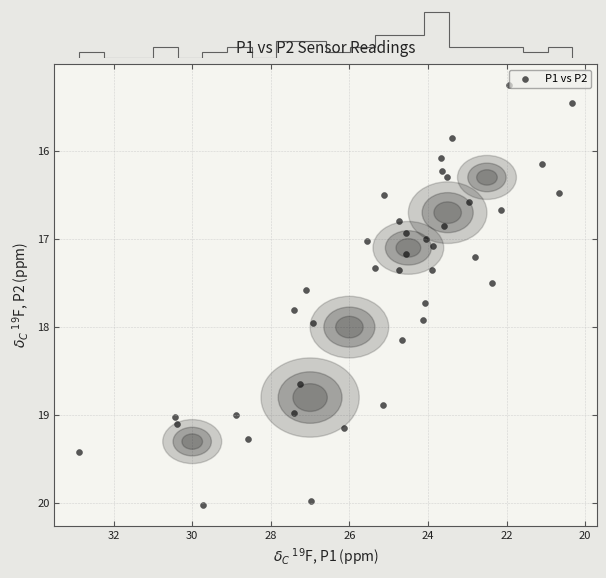

What is the range of Y values (max minus min)?

4.8